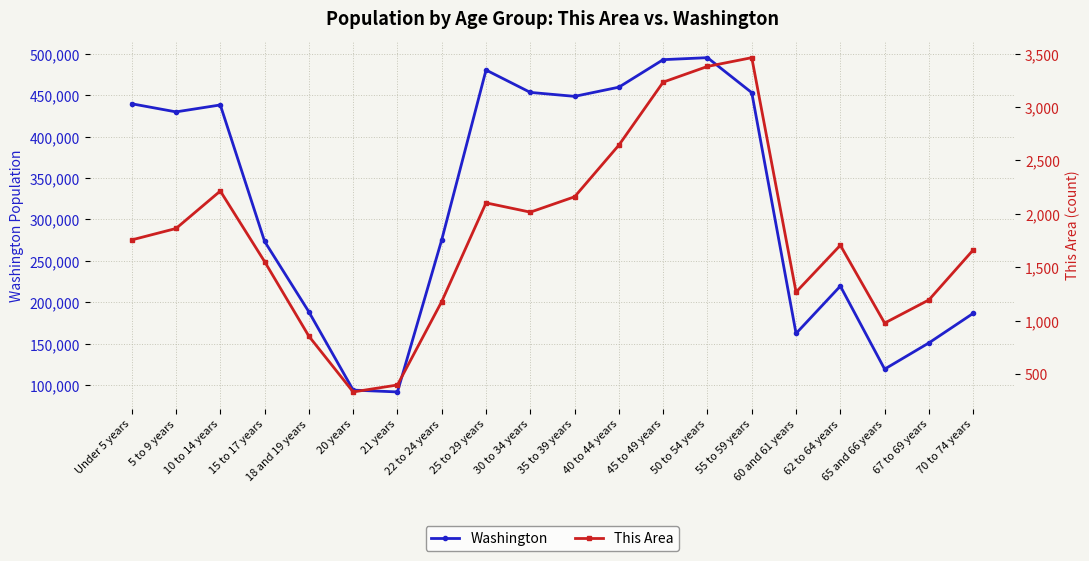

Rank the series at 35 to 39 years from highest to lowest value.

Washington, This Area